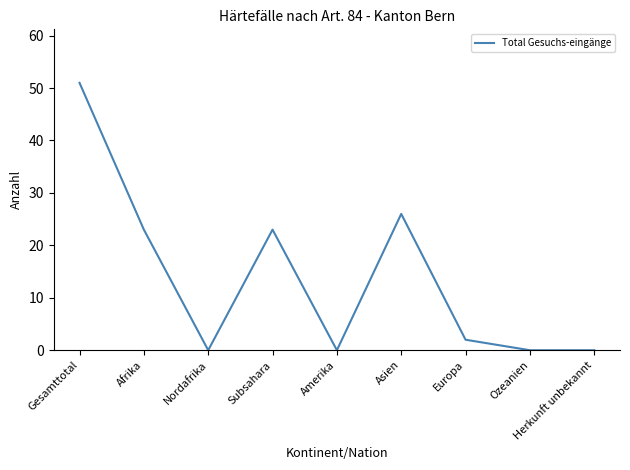

The value at Amerika is 0. True or false?

True